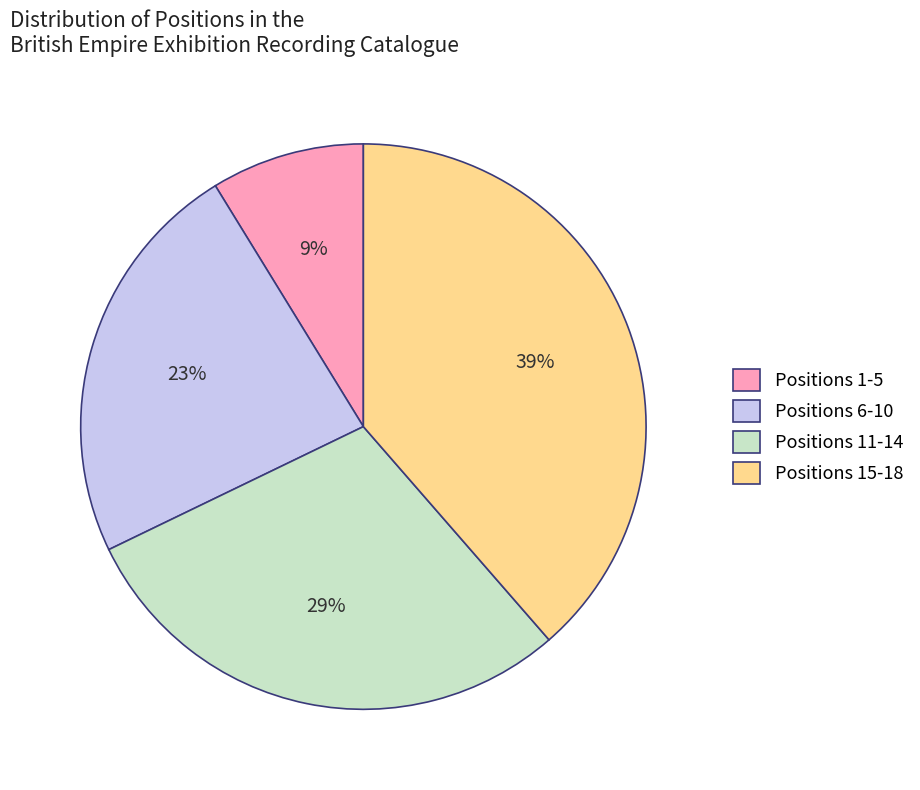

Does any single category account for the majority?

No